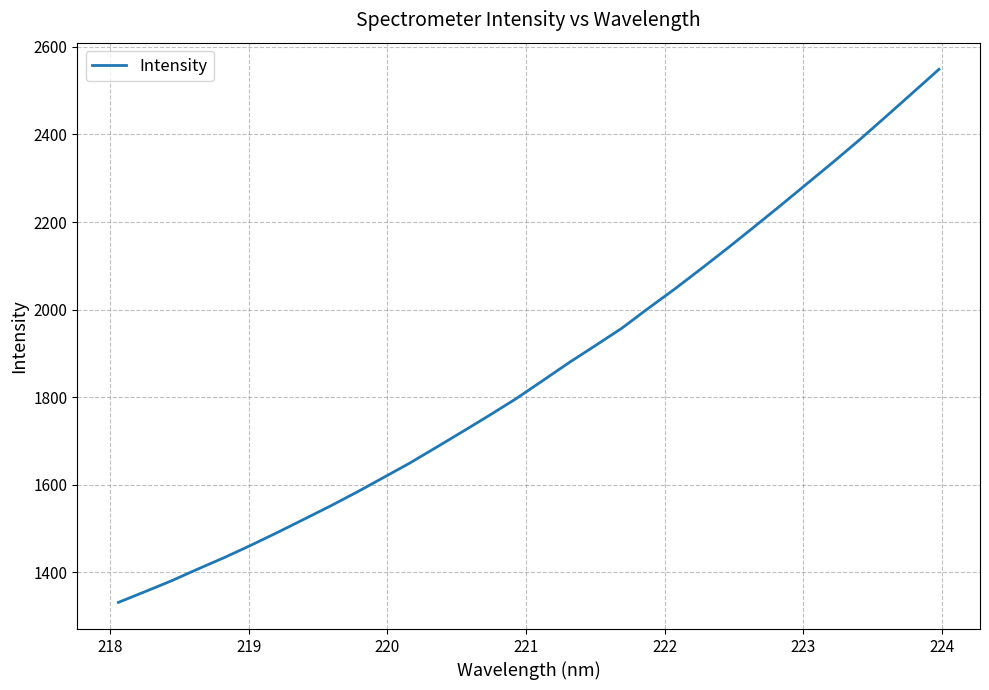

What is the difference between the maximum and minimum values?

1217.4